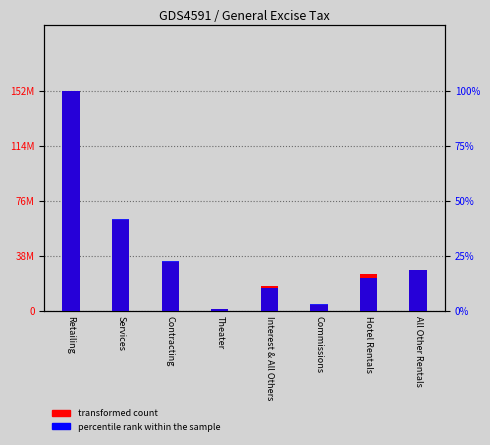

What position from the left is Hotel Rentals?

7